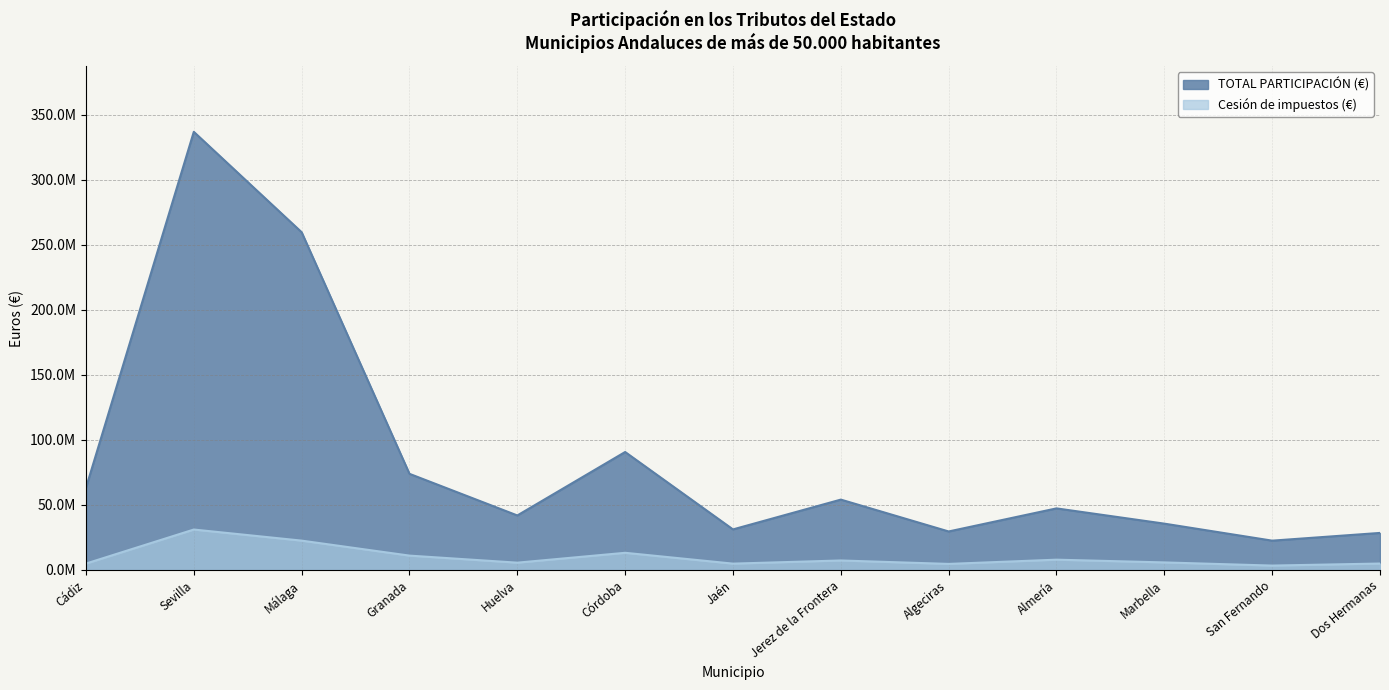

What is the spread (max minus min) of values at Jaén?

26311044.4